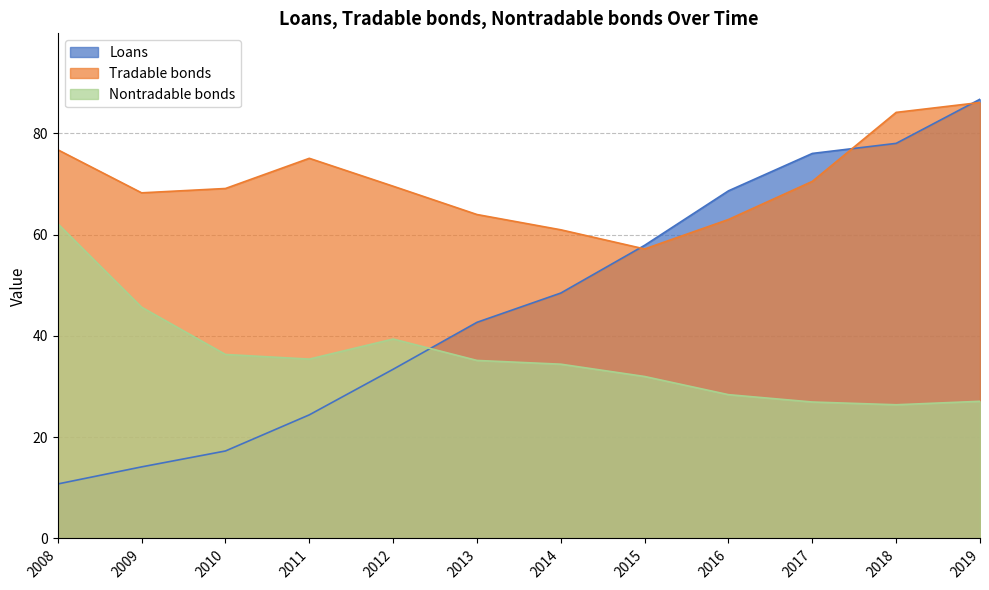

Rank the series by their average value, from highest to lowest.

Tradable bonds, Loans, Nontradable bonds